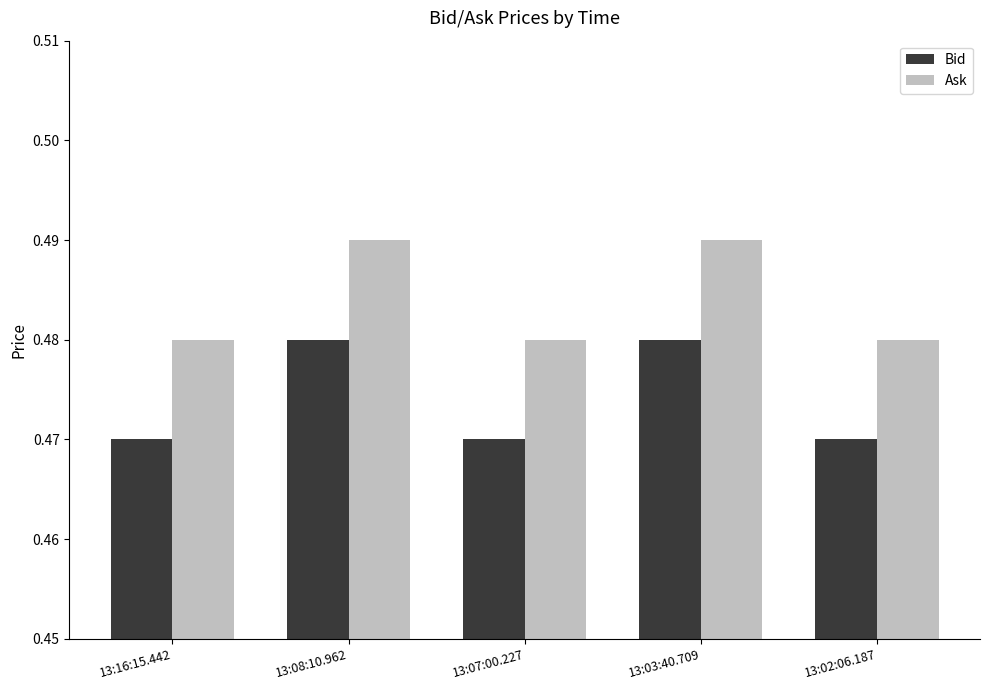

At how many categories does at least one series exceed 0?

5